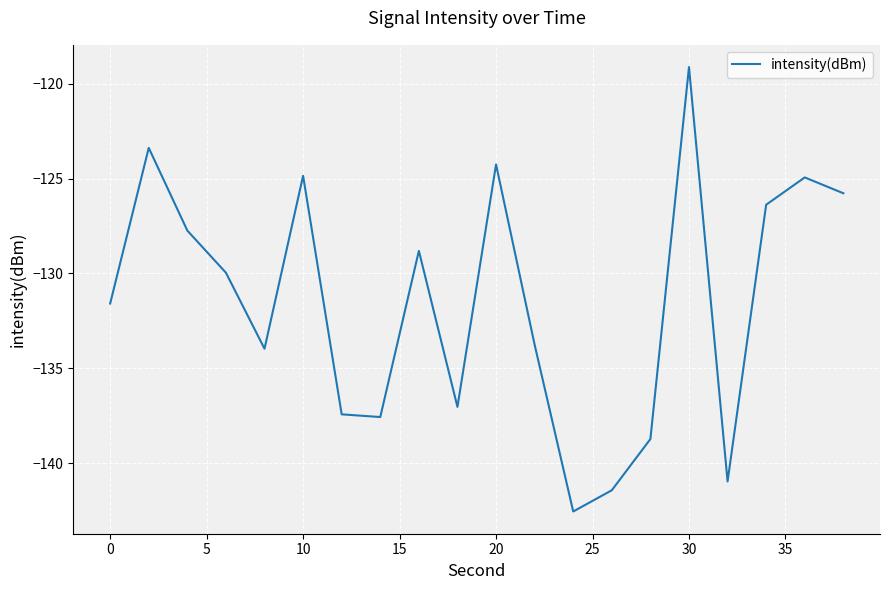

What is the difference between the maximum and minimum values?

23.4